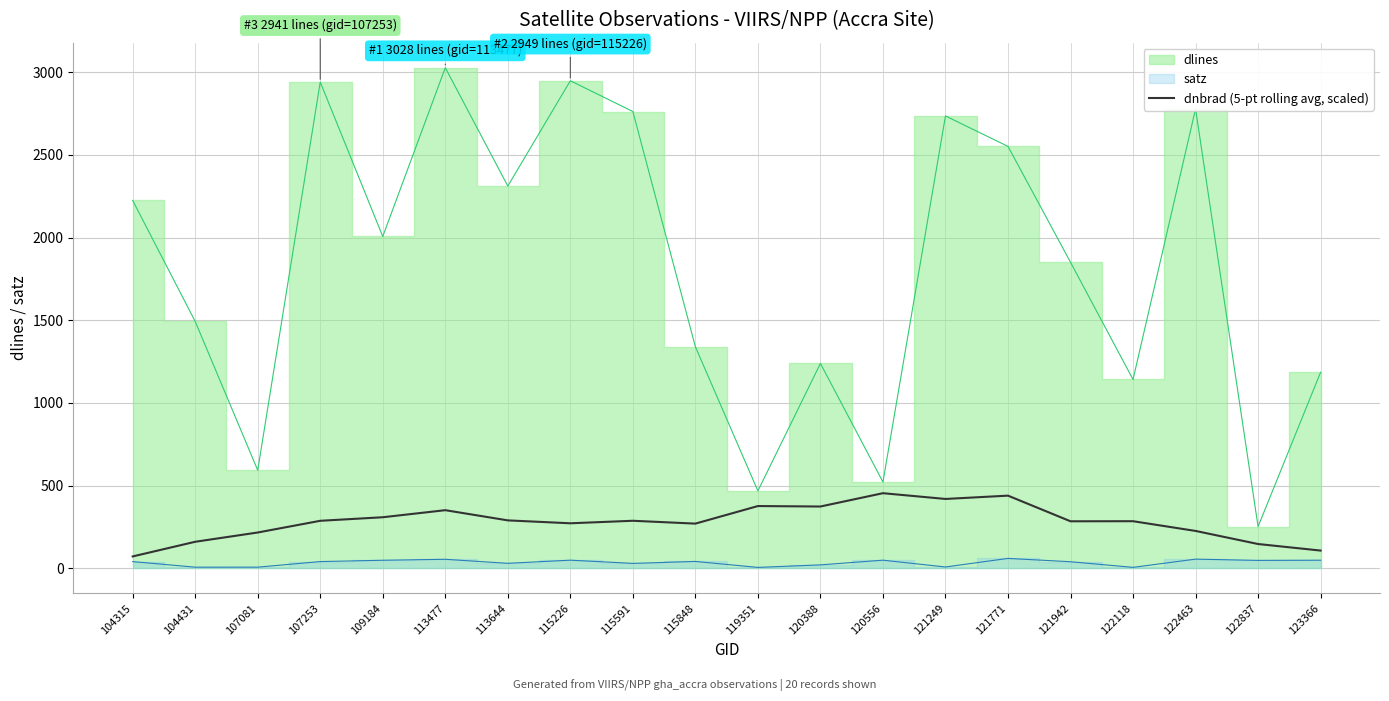

How many data points are above 287?

10